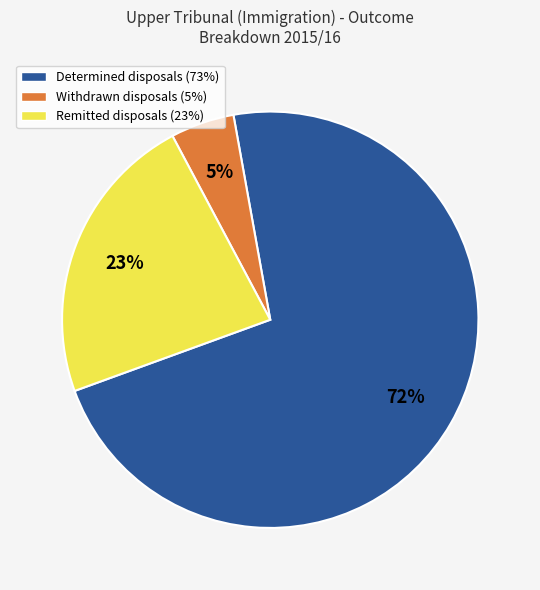

Combined, do Remitted disposals (23%) and Determined disposals (73%) account for over 50%?

Yes